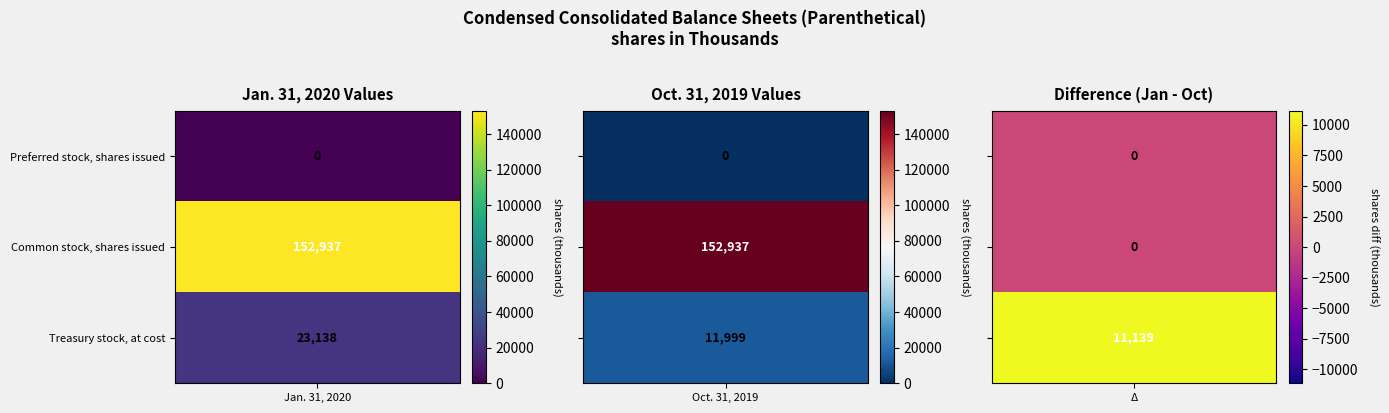

At which category is the sum across all series the highest?

Jan. 31, 2020